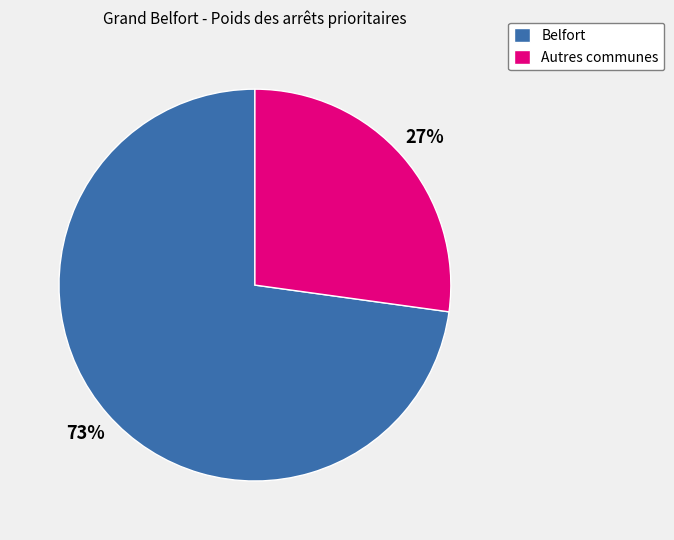

Which slice is the smallest?

Autres communes